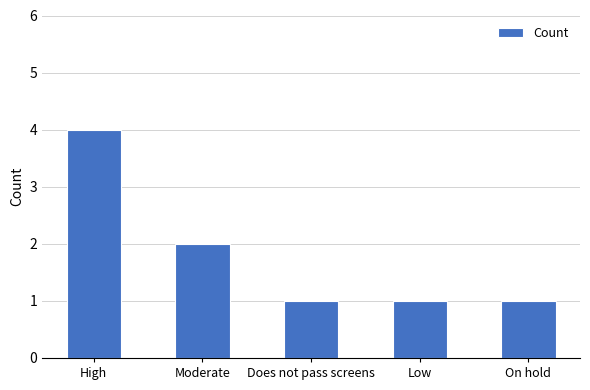

How many categories are shown in the chart?

5